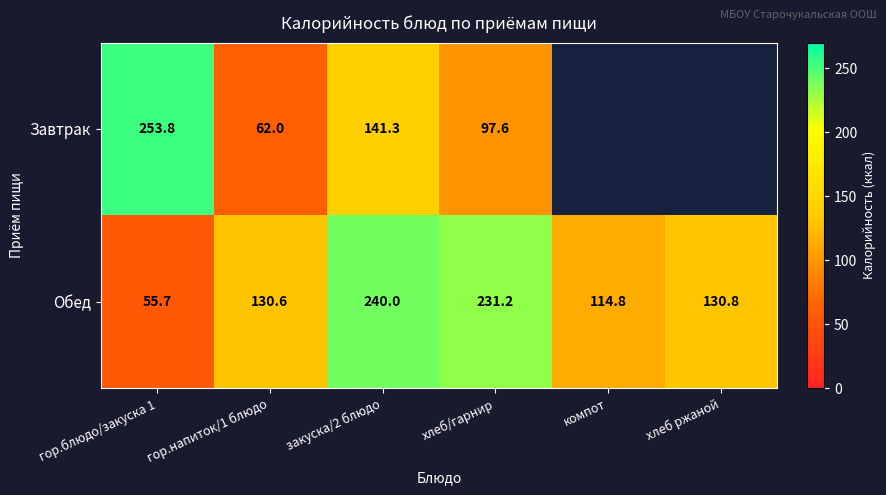

True or false: Обед has a value of 380.0 at хлеб/гарнир.

False